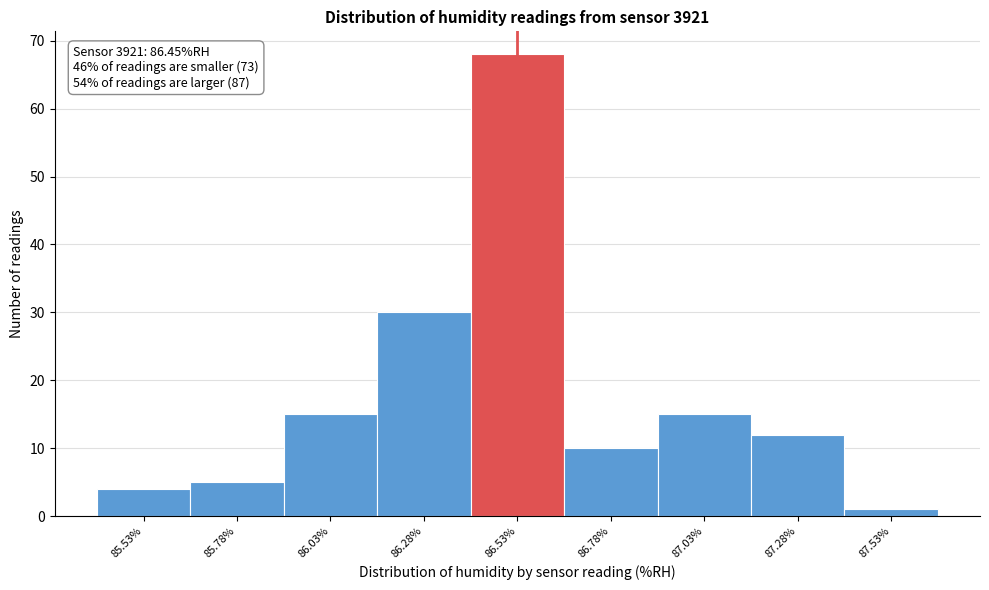

Over which range of the x-axis is the bar tallest?

86.40 to 86.65